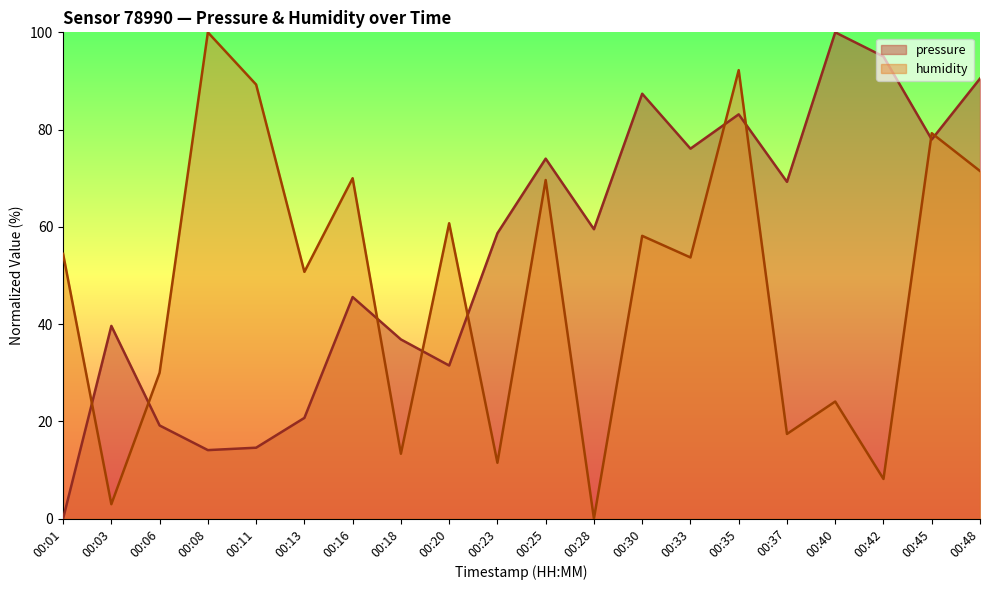

How many interior local peaks does the humidity series have?

8